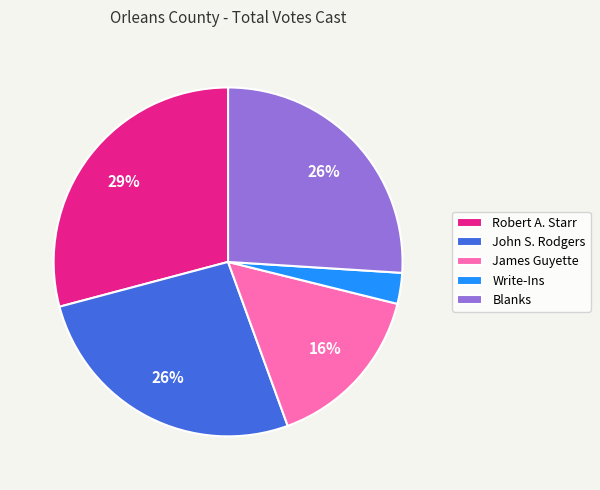

What percentage is the Write-Ins slice, to the nearest percent?

3%